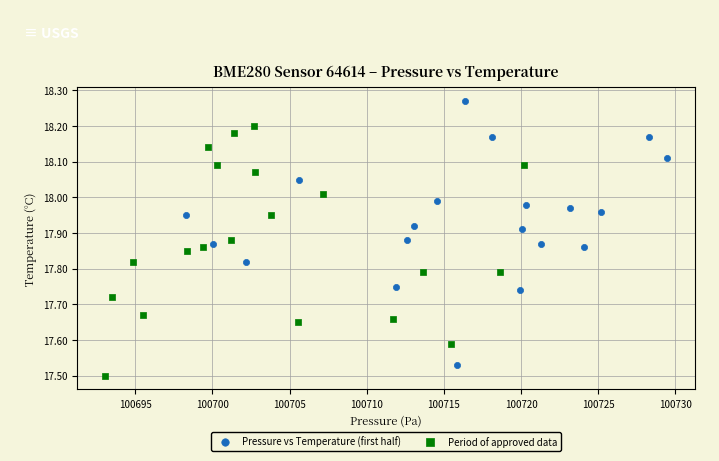

What are all the series names shown in the legend?

Pressure vs Temperature (first half), Period of approved data